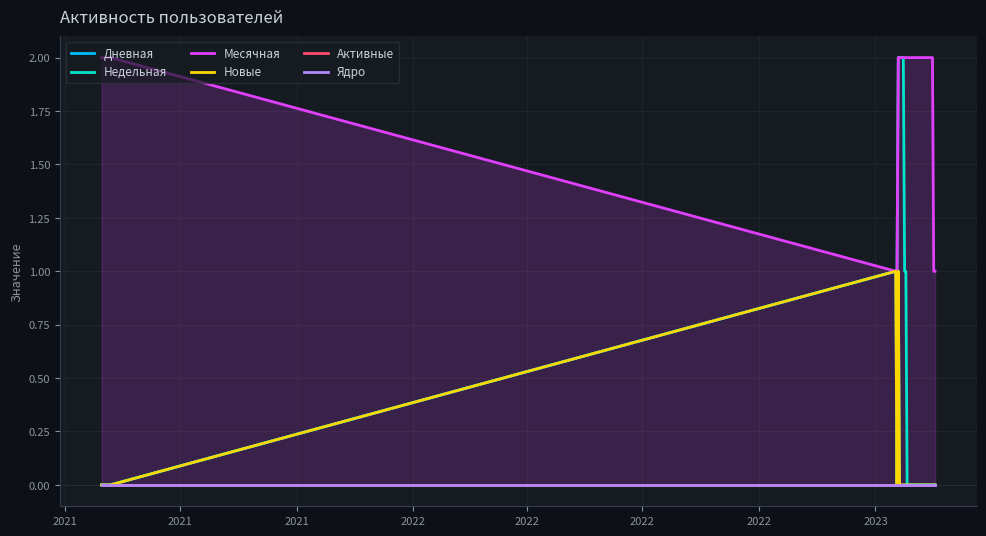

How many lines are shown in the chart?

6